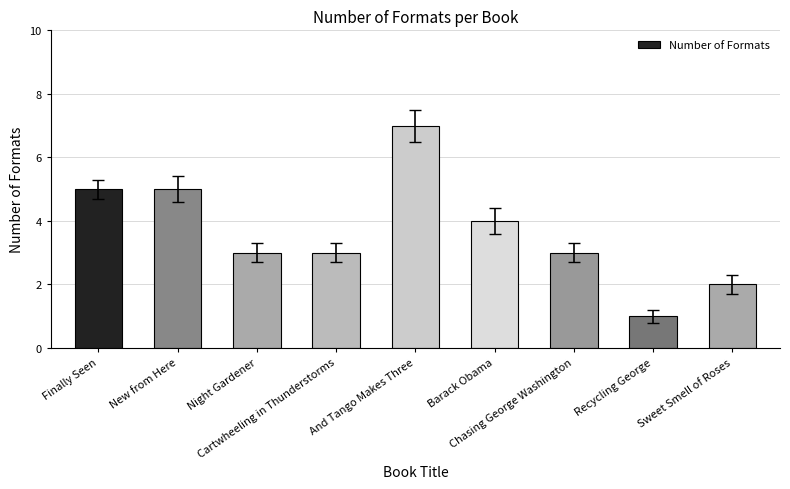

Reading left to right, list all the values displayed in this chart.

5	5	3	3	7	4	3	1	2